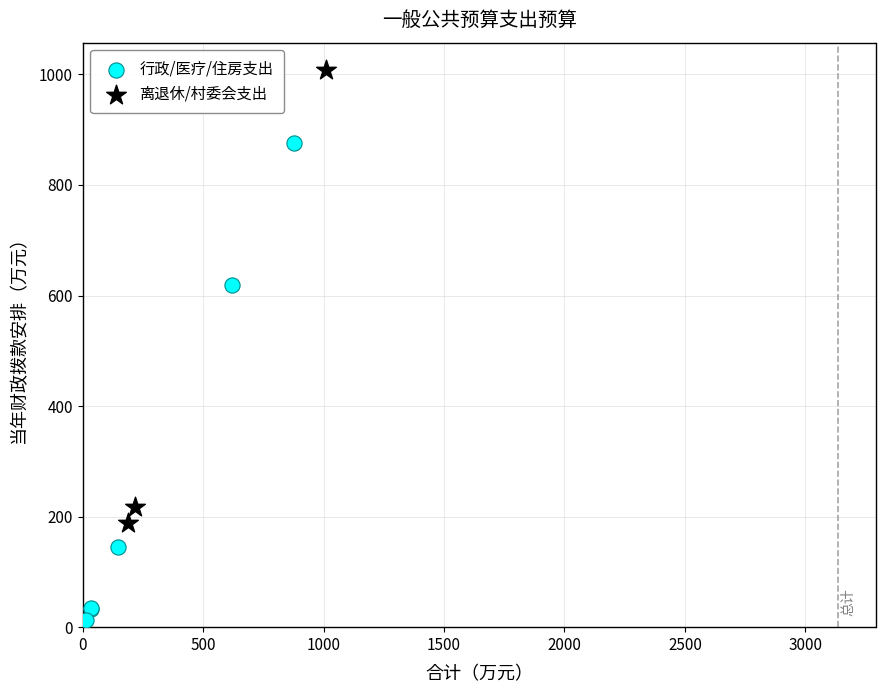

Which series has the largest Y range (max minus min)?

行政/医疗/住房支出